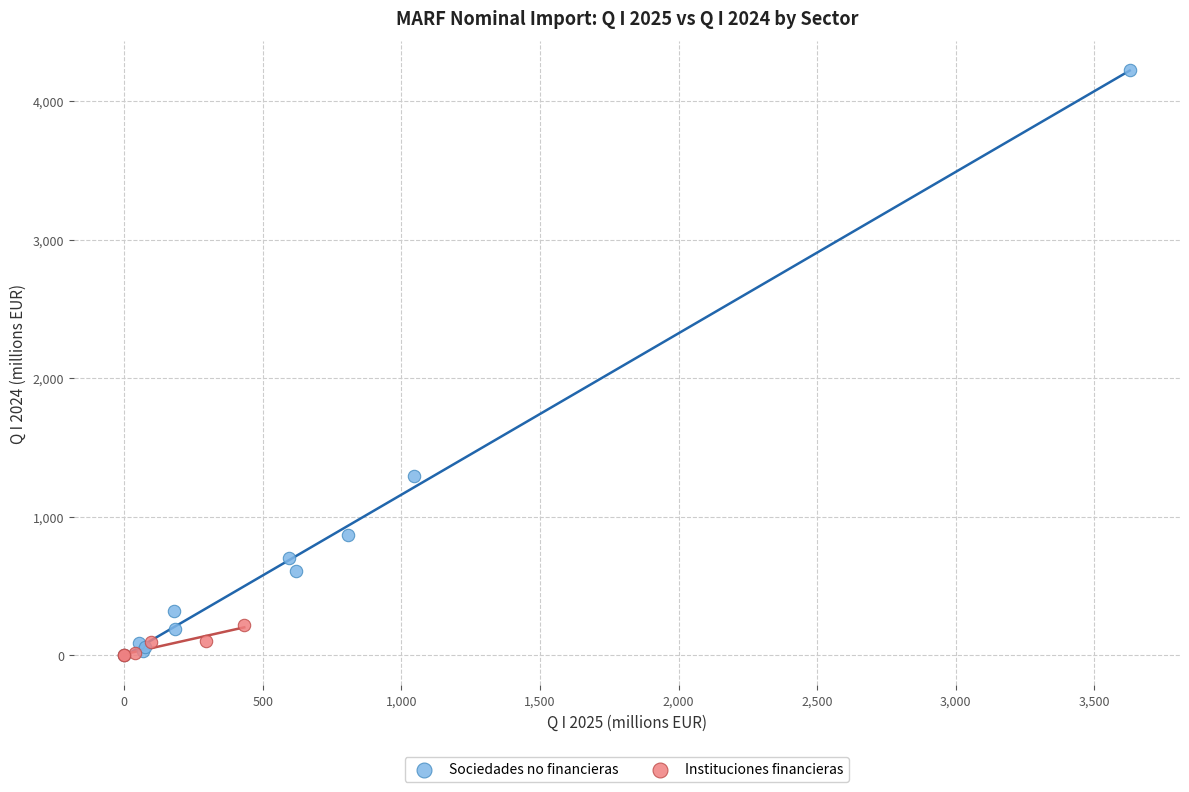

Which series has the largest Y range (max minus min)?

Sociedades no financieras